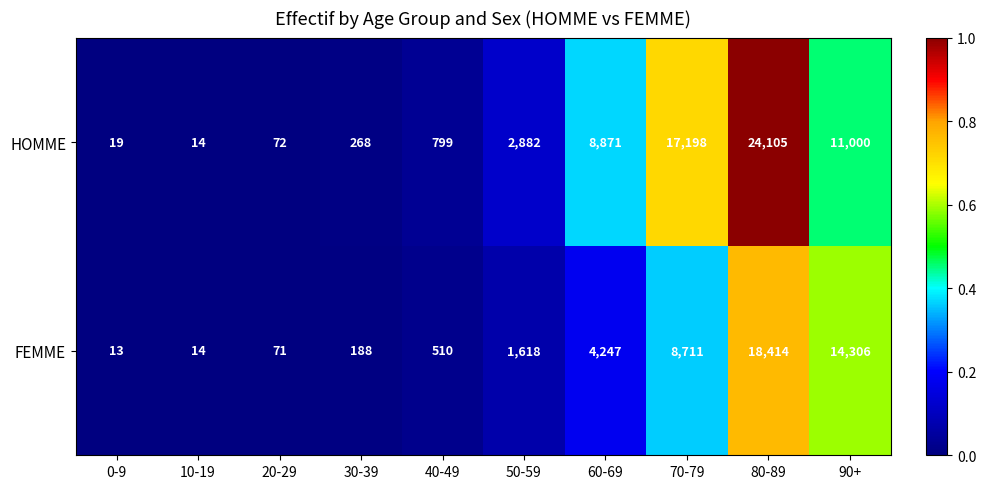

At which category does the chart reach its minimum across all series?

0-9